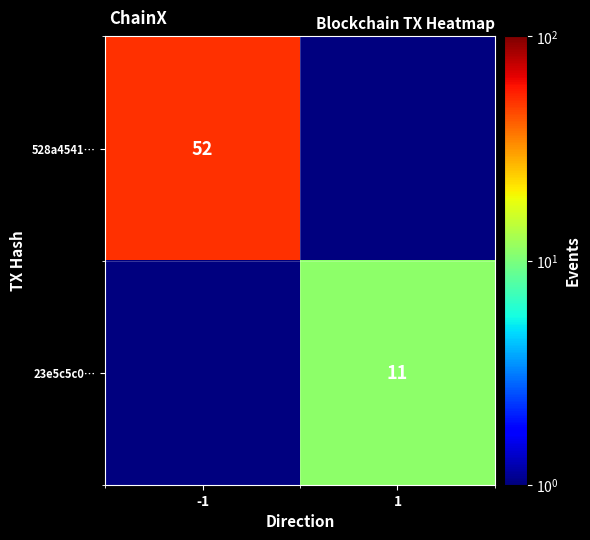

What is the difference between the highest and lowest values at -1?

51.9